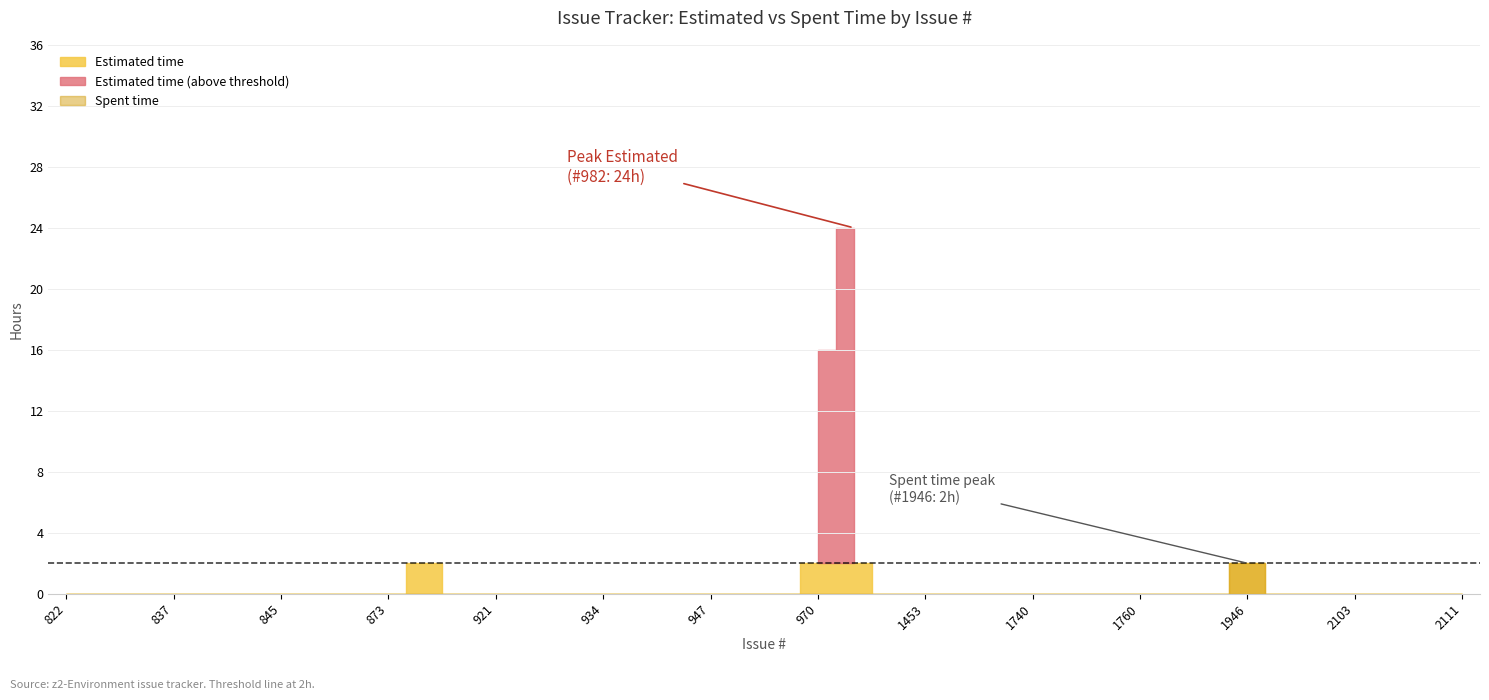

Reading left to right, what are all the values shown in this chart?

Spent time: 0	0	0	0	0	0	0	0	0	0	0	0	0	0	0	0	0	0	0	0	0	0	0	0	0	0	0	0	0	0	0	0	0	2	0	0	0	0	0	0
Estimated time: 0	0	0	0	0	0	0	0	0	0	2	0	0	0	0	0	0	0	0	0	0	16	24	0	0	0	0	0	0	0	0	0	0	2	0	0	0	0	0	0